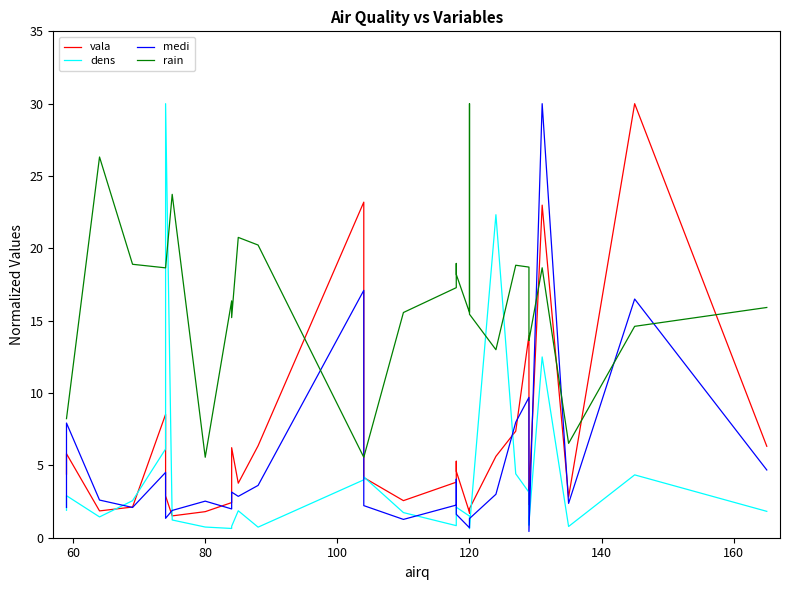

True or false: vala has more than 0 interior local peaks.

True